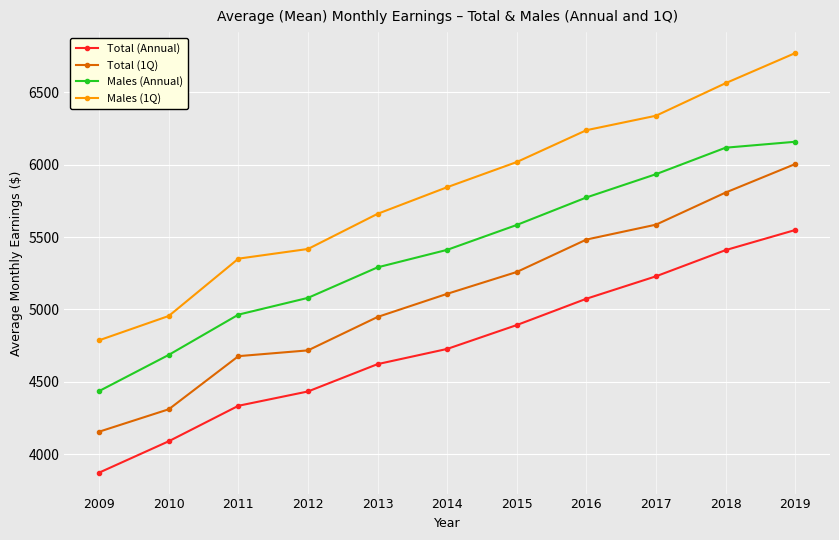

What is the value of the Total (Annual) point at the 7th from the left?

4892